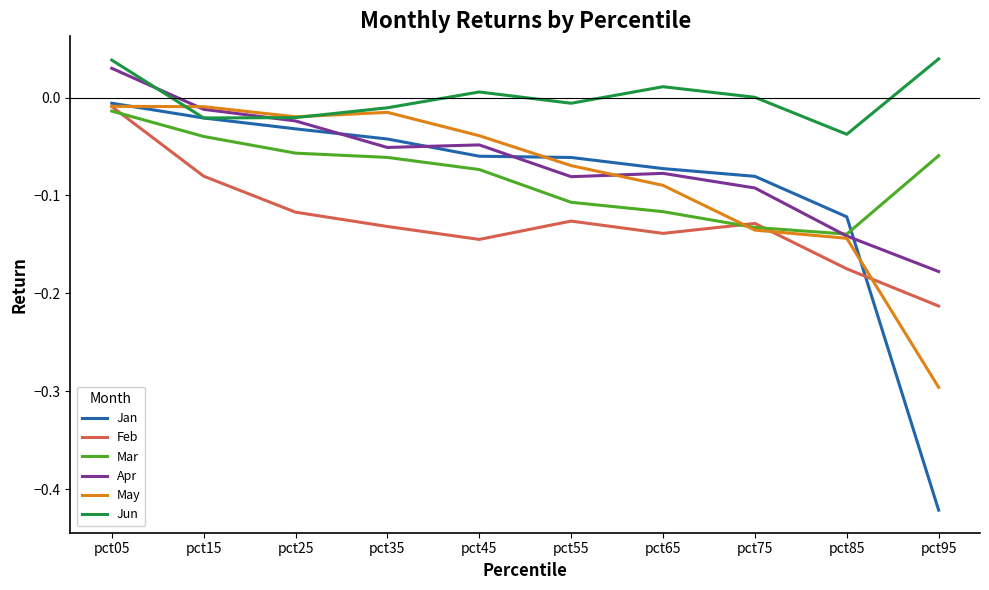

Where do Jun and May first cross each other?

pct05 and pct15